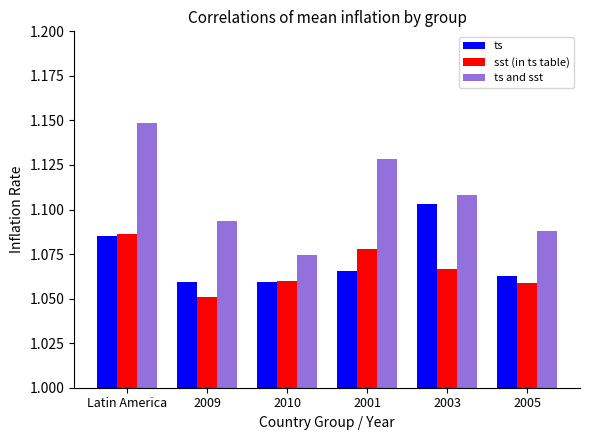

Where is sst (in ts table) nearest to the value 1?

2009